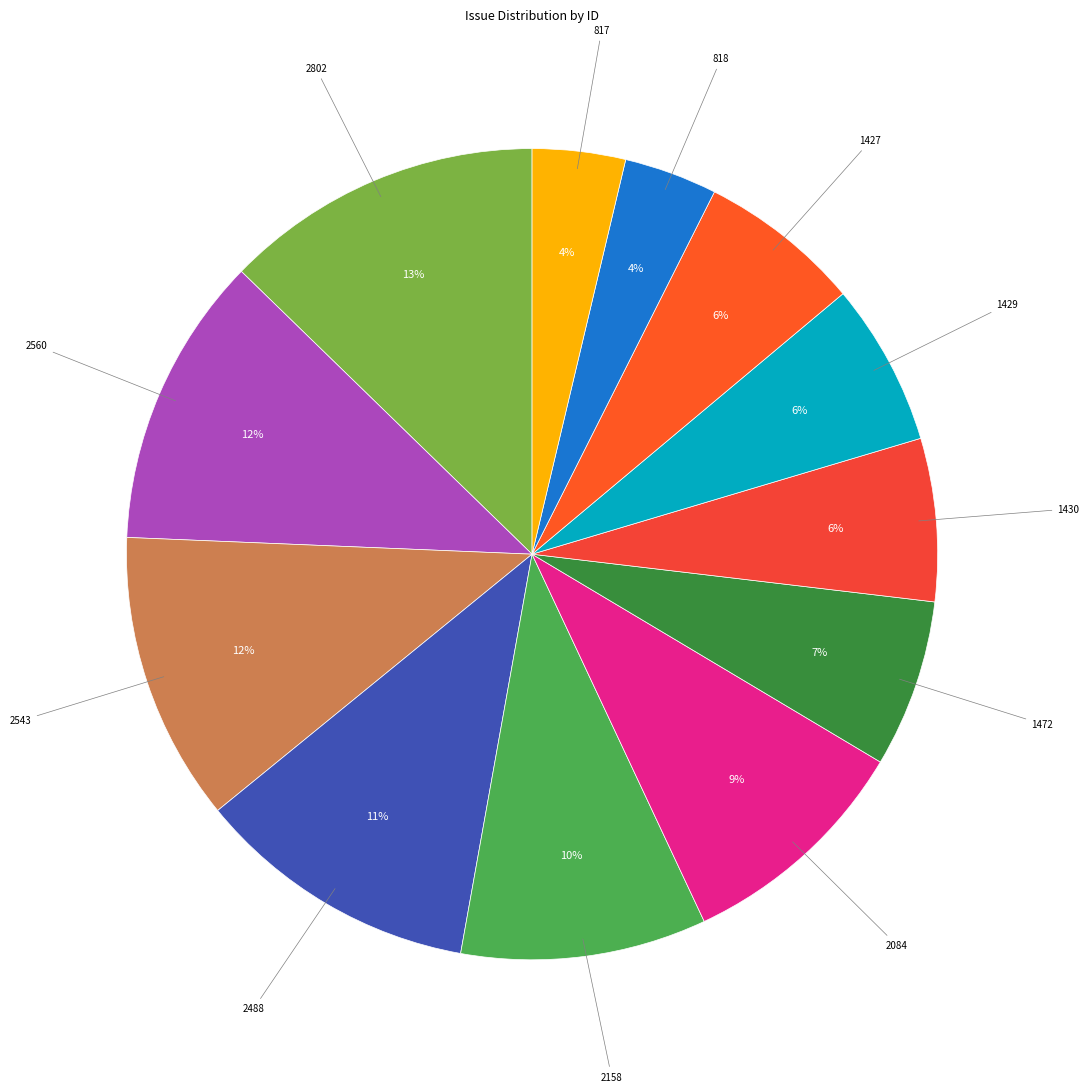

What percentage is the 1430 slice, to the nearest percent?

6%